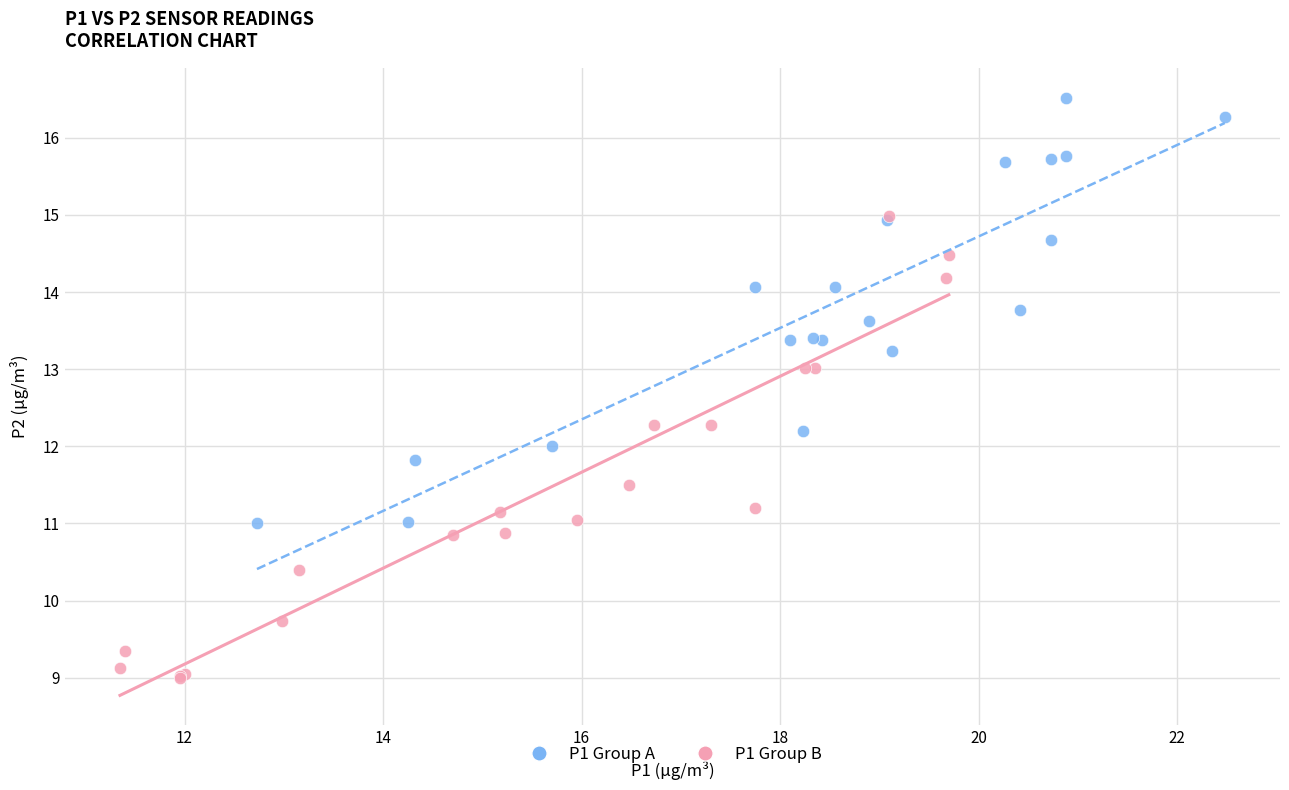

Which series reaches the minimum Y coordinate?

P1 Group B